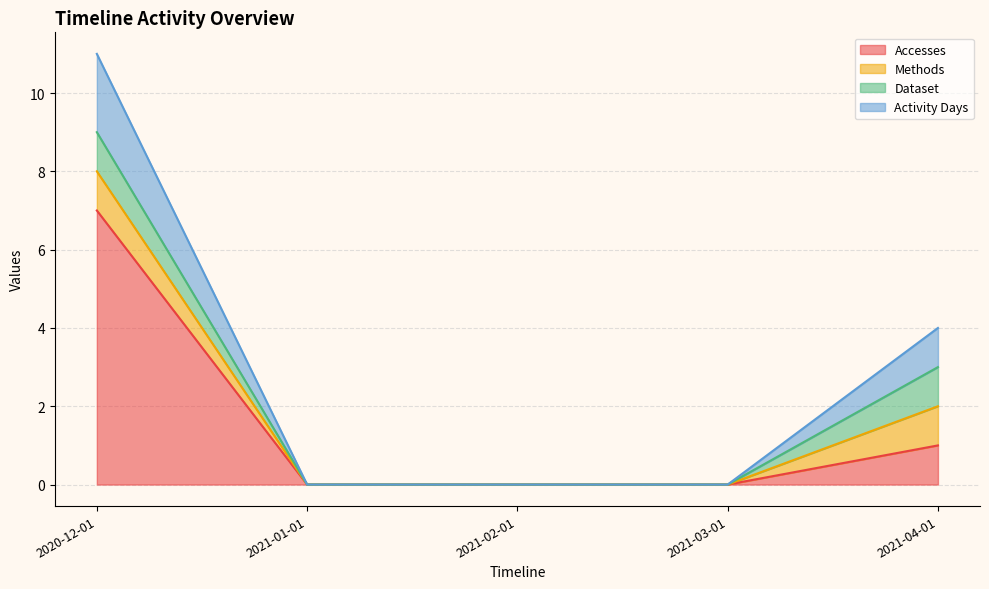

Does the chart display data point markers on the line(s)?

No